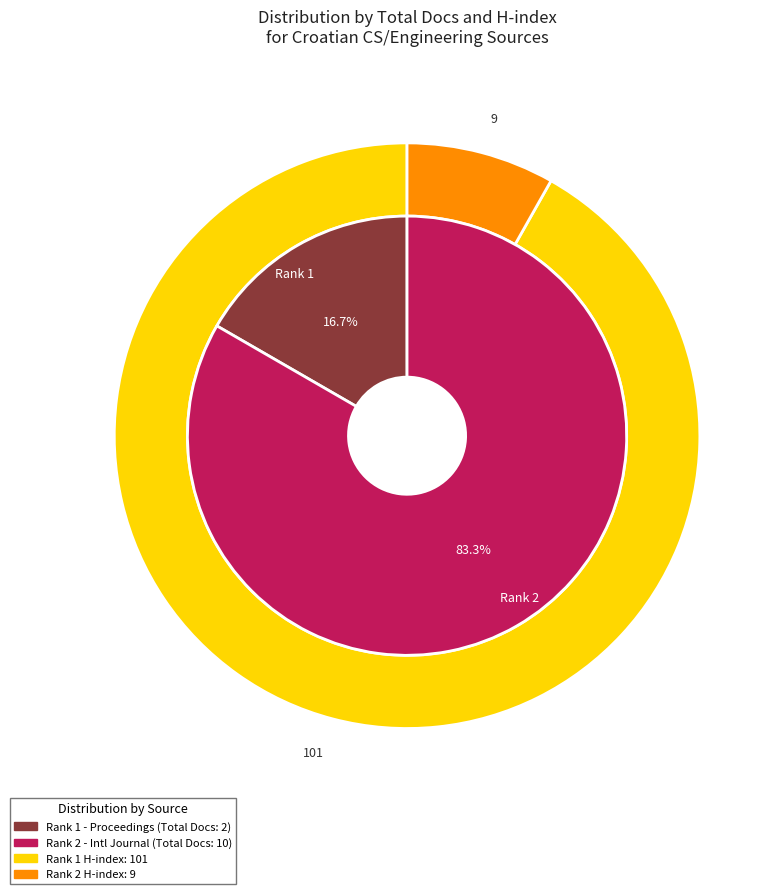

How many segments does this pie chart have?

2